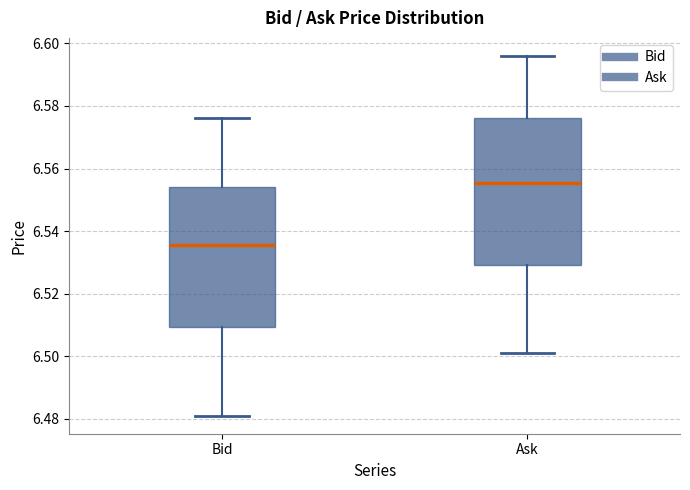

Reading left to right, read every box against the y-axis: the position of its median line, the range the box covers, and the ends of its whiskers. The values are not printed on the chart, so give them approximately, as read against the axis.

Bid: median 6.536, box 6.510 to 6.554, whiskers 6.482 to 6.576
Ask: median 6.556, box 6.530 to 6.576, whiskers 6.502 to 6.596